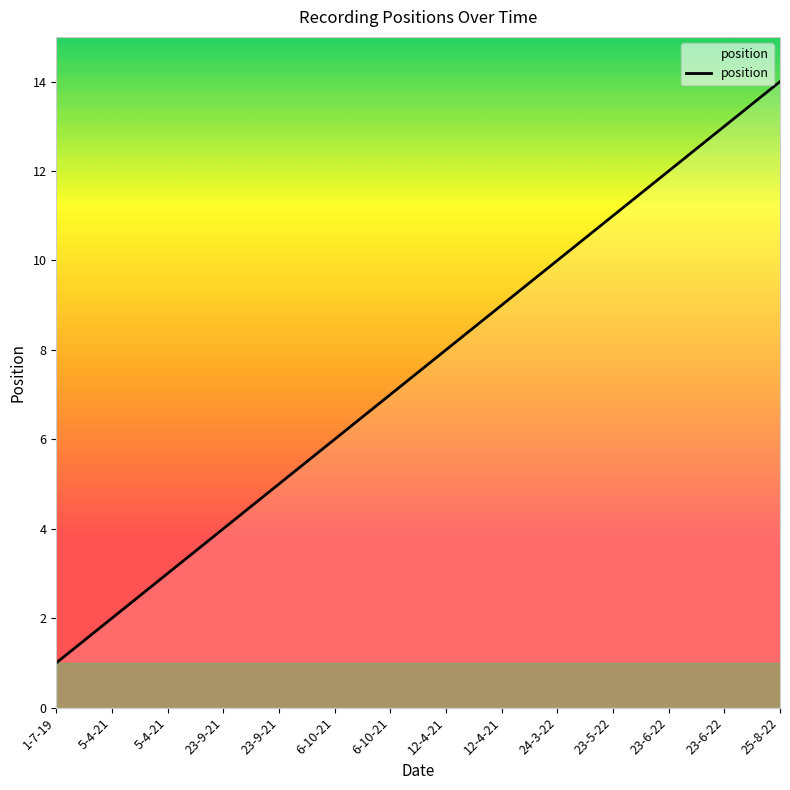

Reading right to left, list all the values displayed in this chart.

14	13	12	11	10	9	8	7	6	5	4	3	2	1